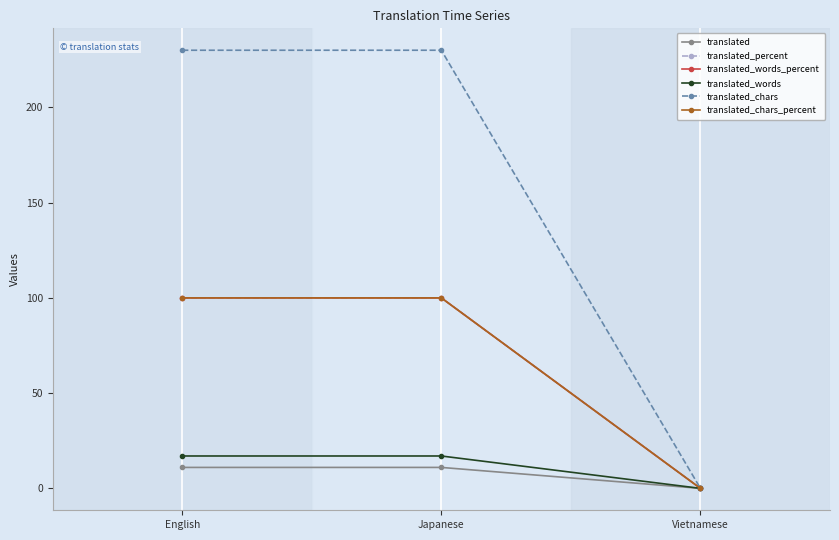

Reading right to left, transcribe all the data shown in this chart.

translated: Vietnamese=0	Japanese=11	English=11
translated_percent: Vietnamese=0	Japanese=100	English=100
translated_words_percent: Vietnamese=0	Japanese=100	English=100
translated_words: Vietnamese=0	Japanese=17	English=17
translated_chars: Vietnamese=0	Japanese=230	English=230
translated_chars_percent: Vietnamese=0	Japanese=100	English=100